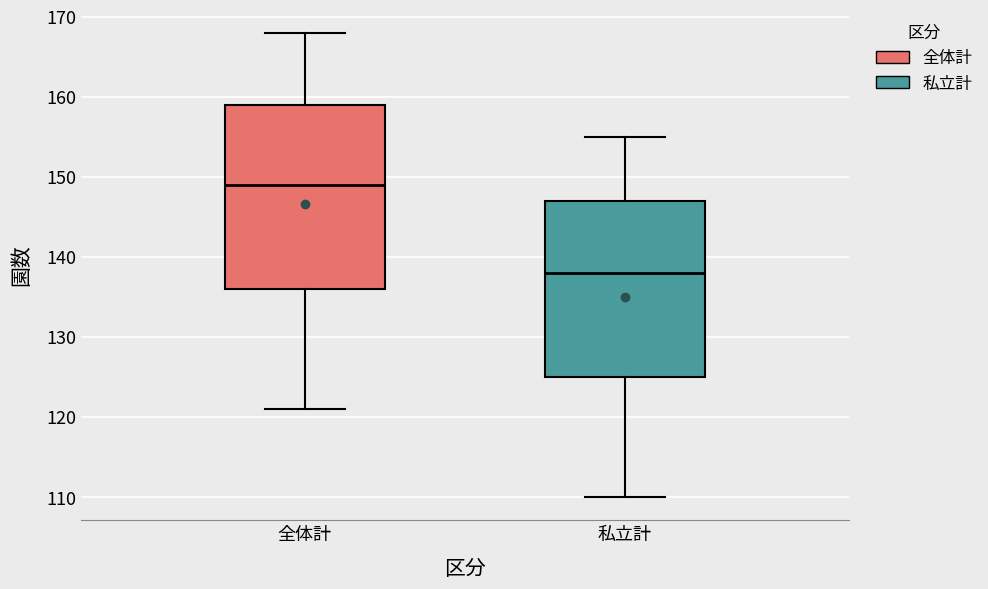

Reading left to right, transcribe this box plot: for each box, give where its median line is, the range the box spans, and where its two whiskers end, as read against the y-axis. The values are not printed on the chart, so give them approximately, as read against the axis.

全体計: median 149, box 136 to 159, whiskers 121 to 168
私立計: median 138, box 125 to 147, whiskers 110 to 155